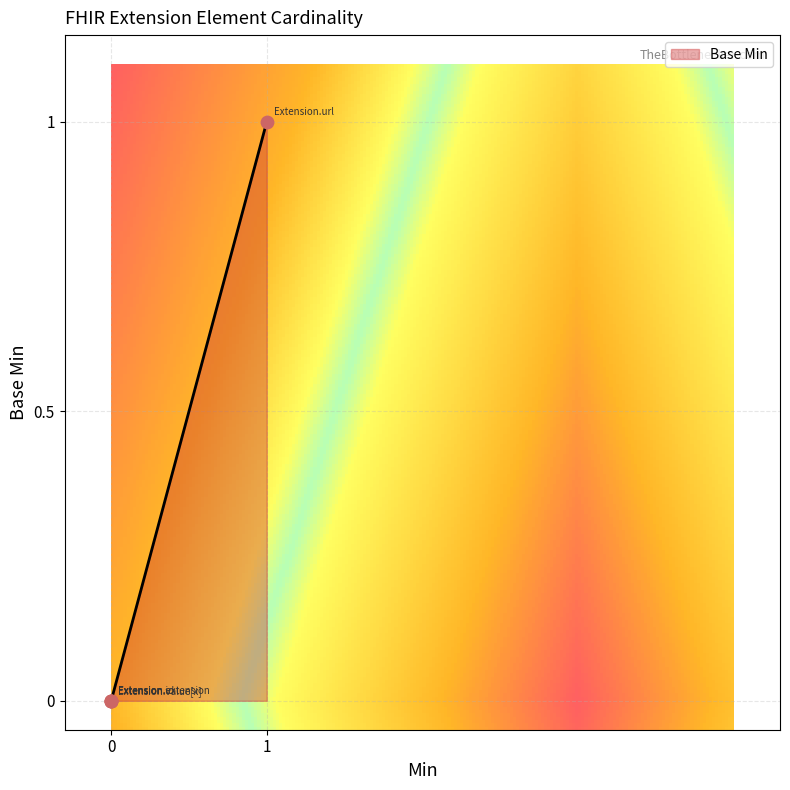

Between Extension.url and Extension.extension, which is larger?

Extension.url